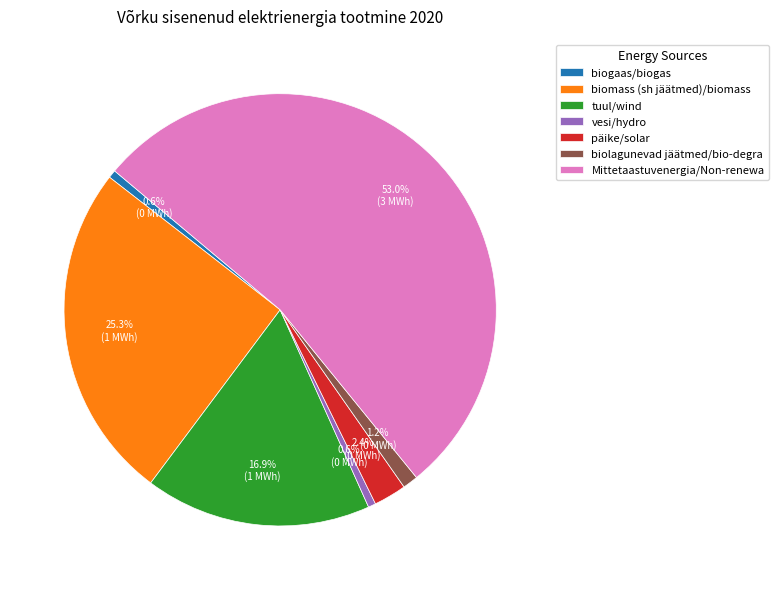

To the nearest percent, what percentage of the pie is biomass (sh jäätmed)/biomass?

25%